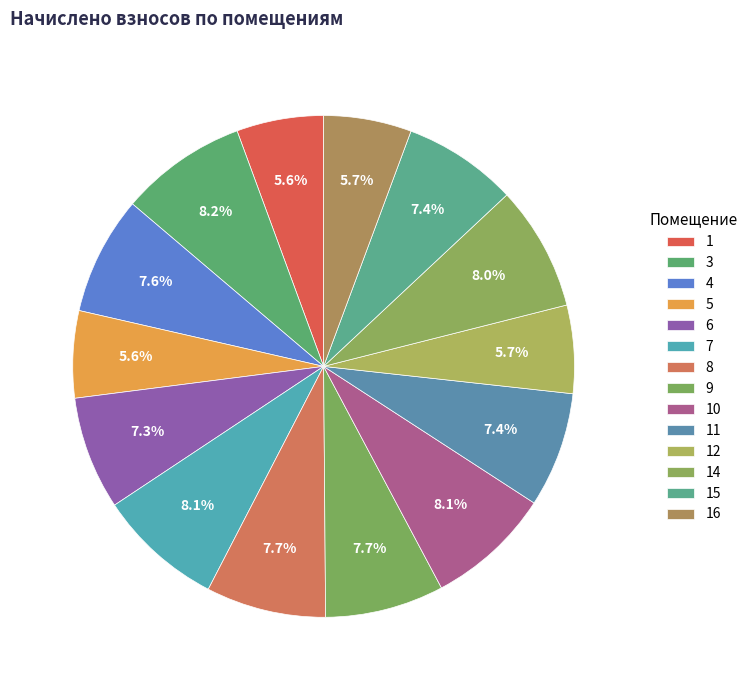

Which has a higher value, 7 or 4?

7